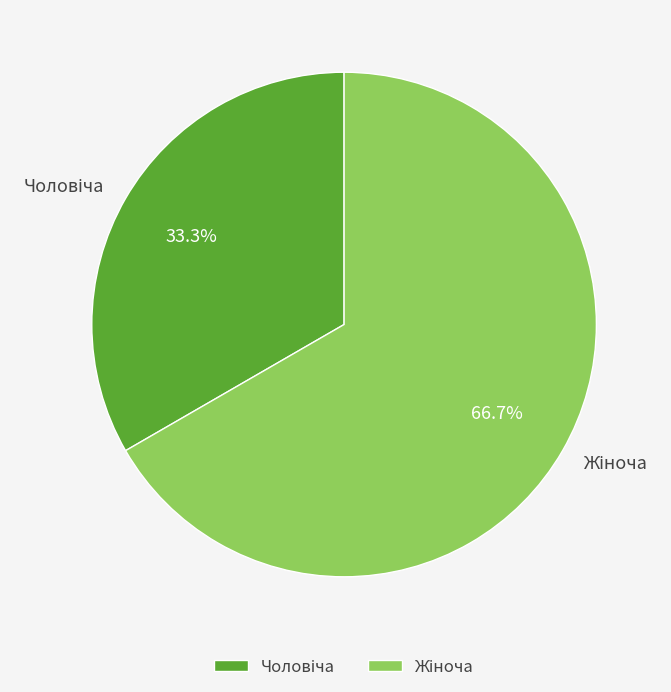

Does any single category account for the majority?

Yes